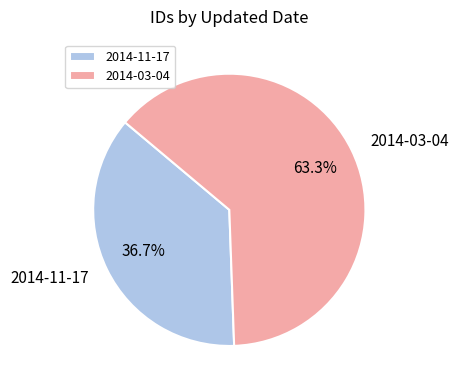

How many slices are in this pie chart?

2